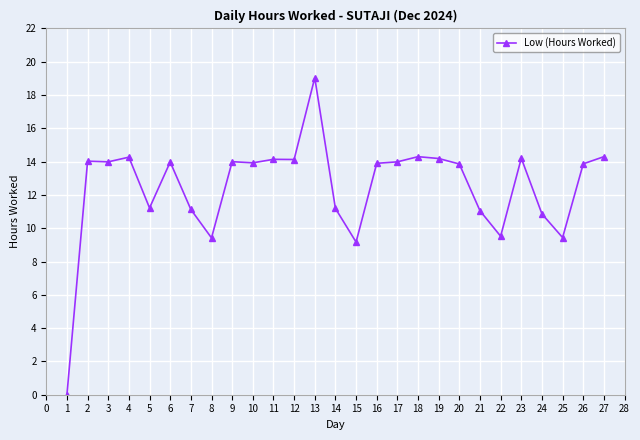

What is the average value?

12.5